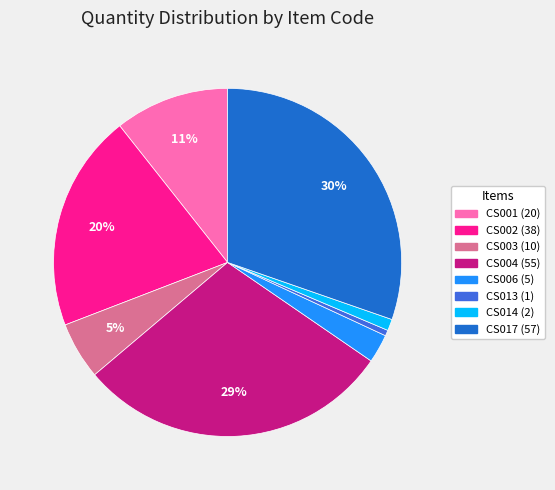

Combined, do CS014 and CS004 account for over 50%?

No